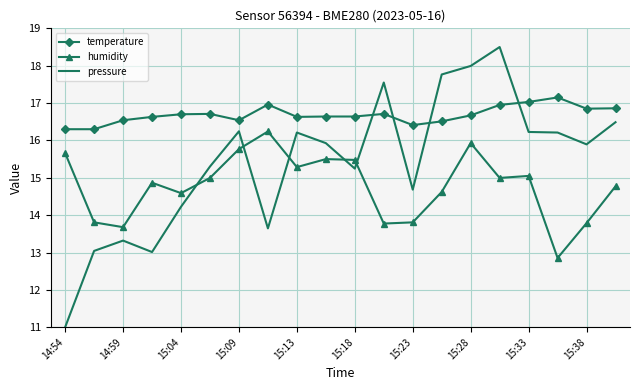

Which series has the widest spread of values?

pressure